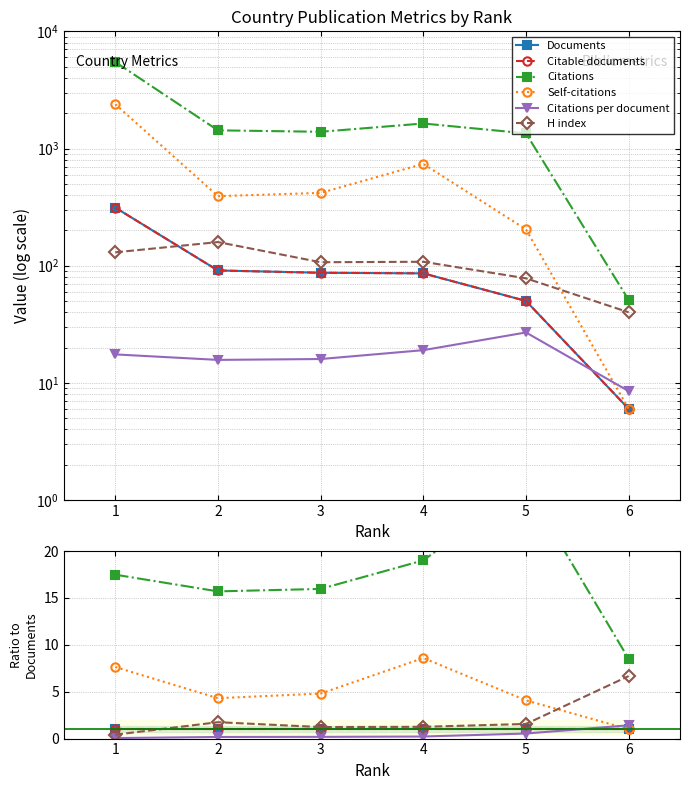

Is this an area chart (filled region under the line)?

No